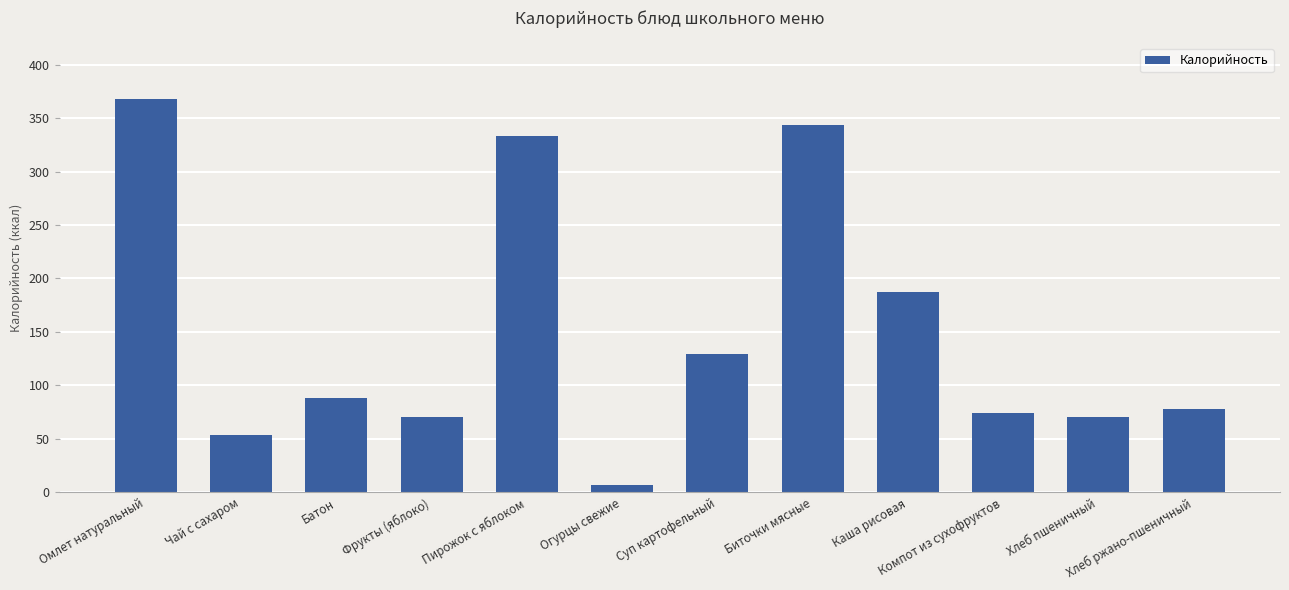

What is the label of the 11th bar from the right?

Чай с сахаром